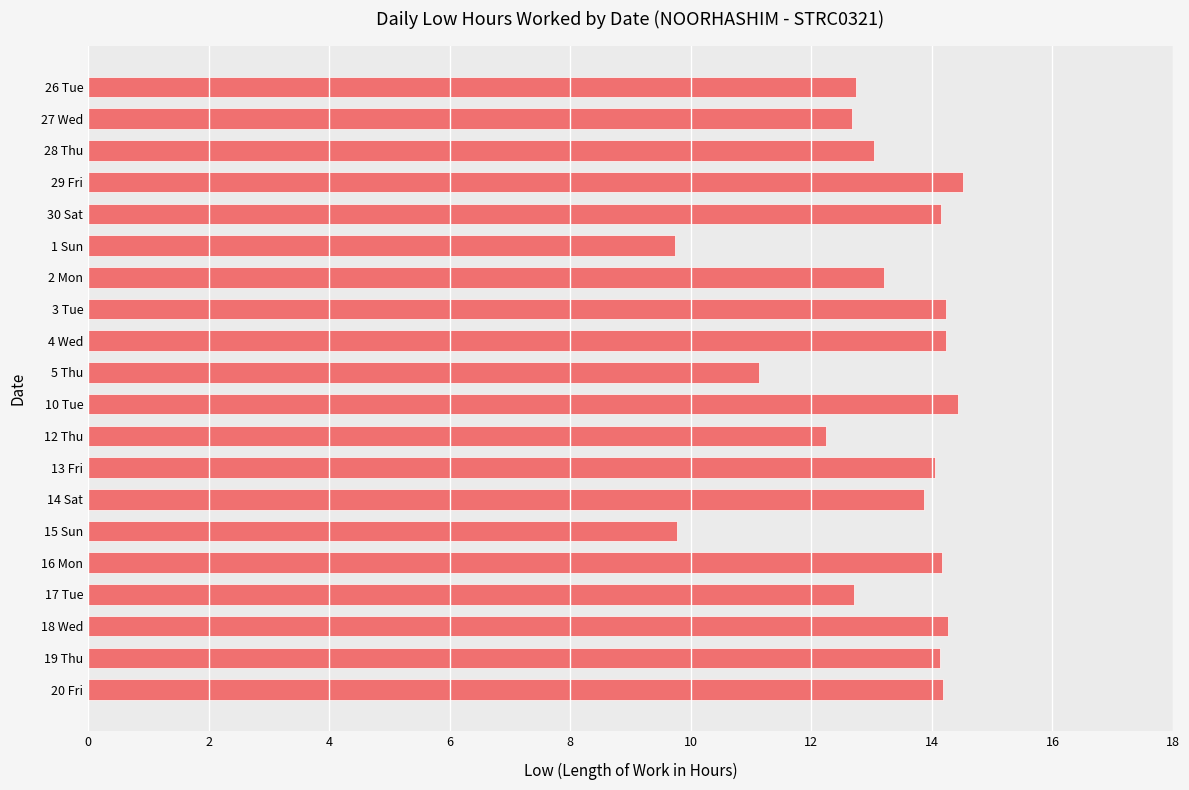

What is the minimum value shown in the chart?

9.7